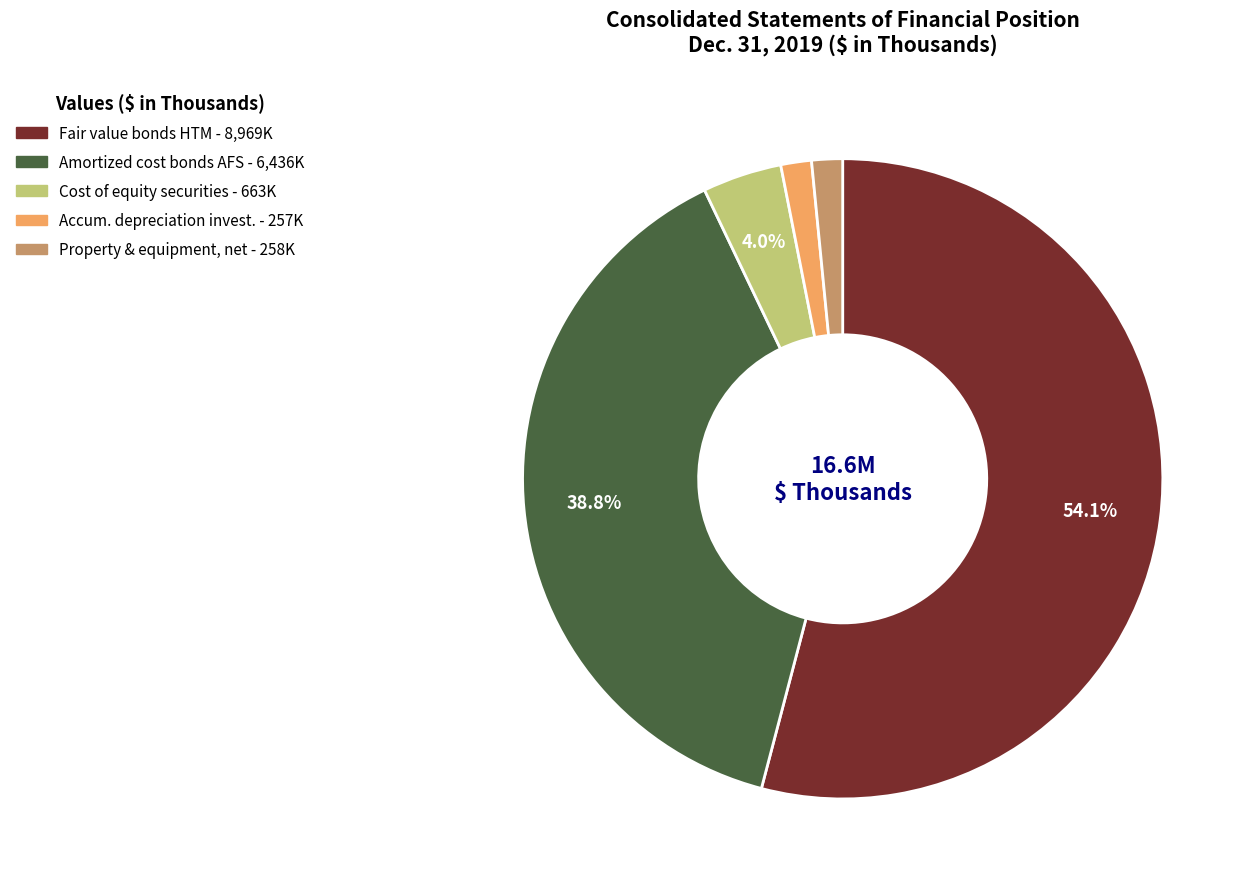

Is there a majority slice in this chart?

Yes